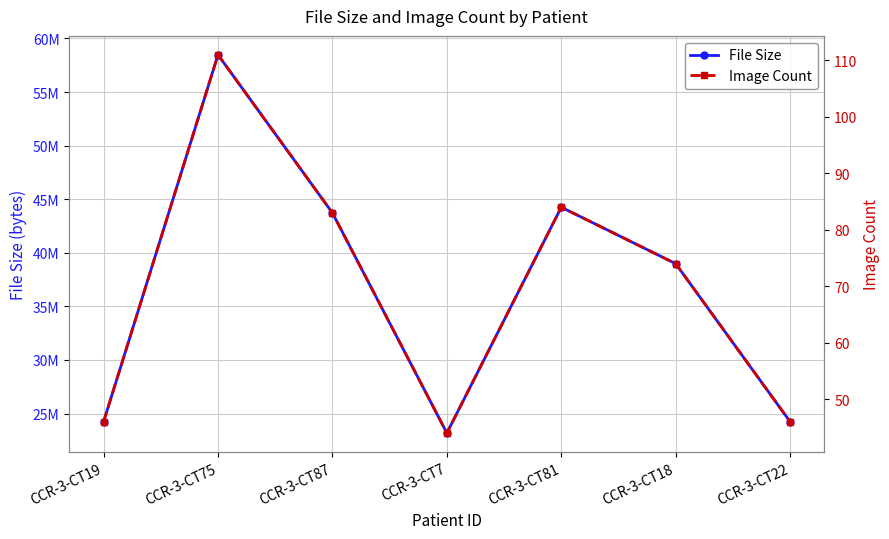

The Image Count series shows 74 at CCR-3-CT18. True or false?

True